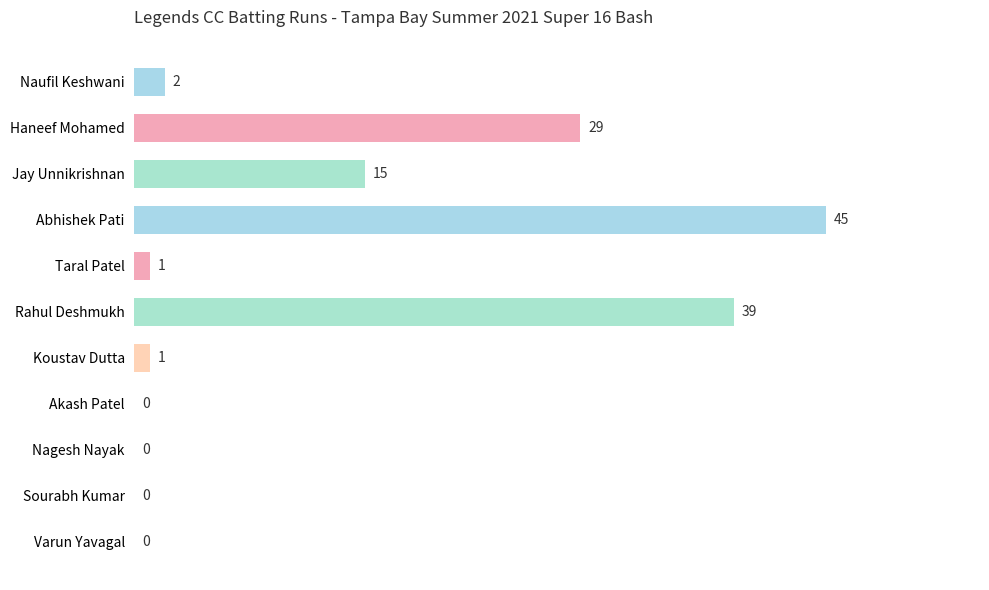

What is the average value?

12